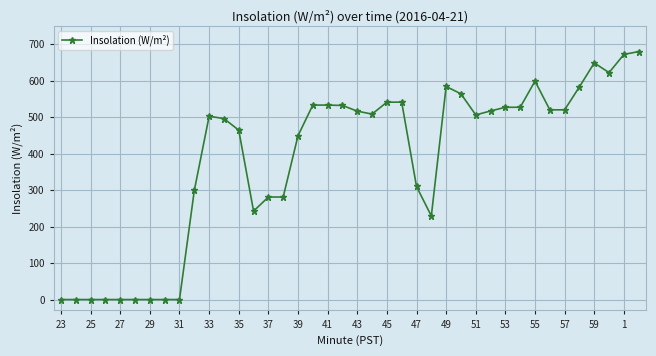

What is the value of the 35th point from the left?

520.0